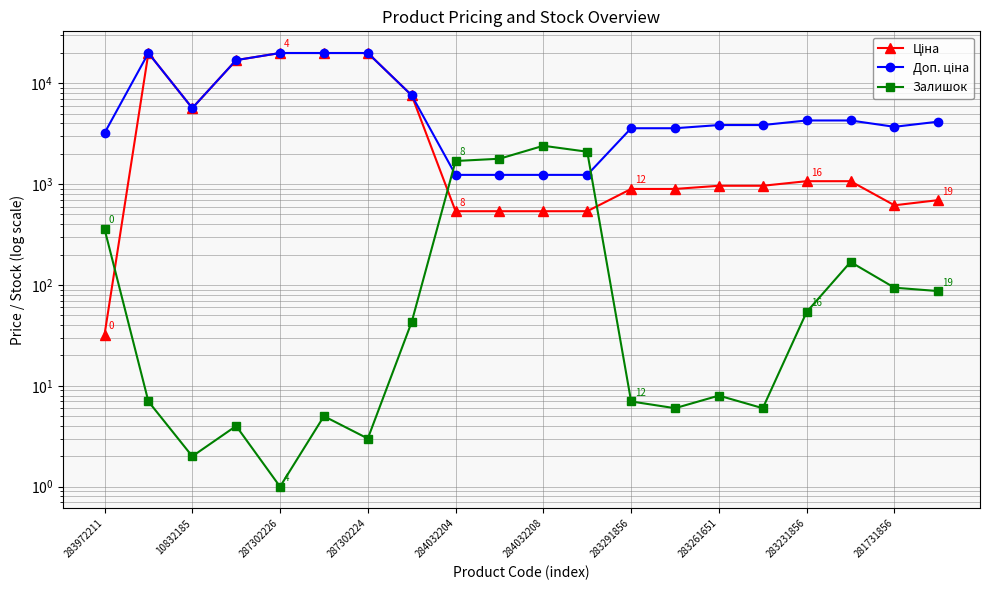

Rank the series at 283231856 from highest to lowest value.

Доп. ціна, Ціна, Залишок